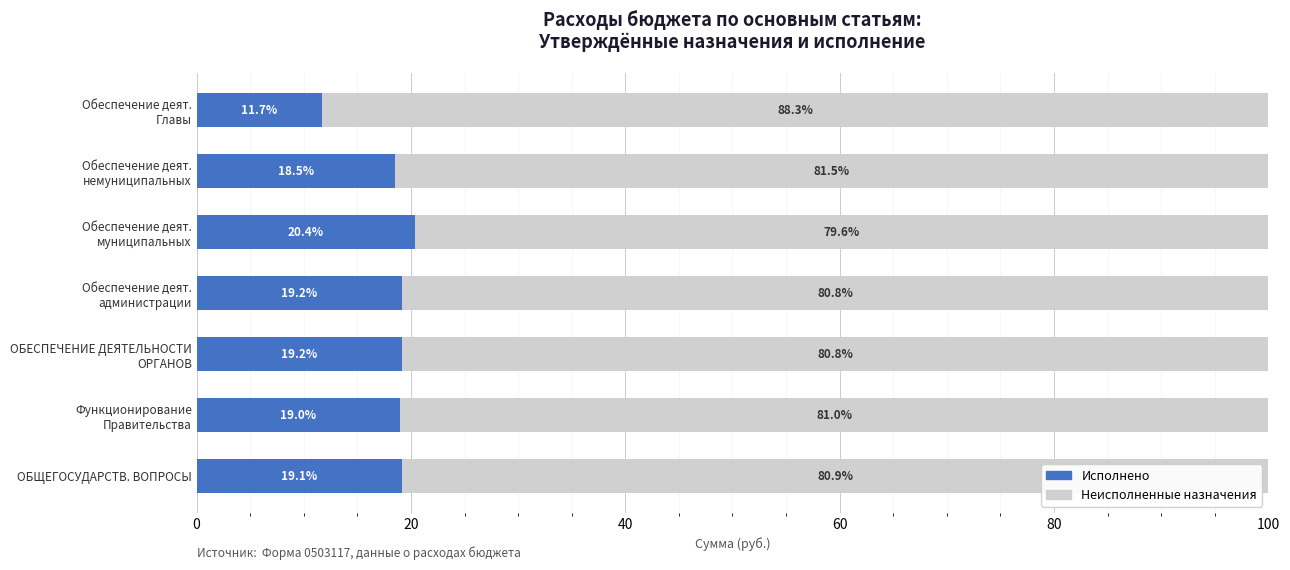

What is the lowest value of the Исполнено series?

11.7